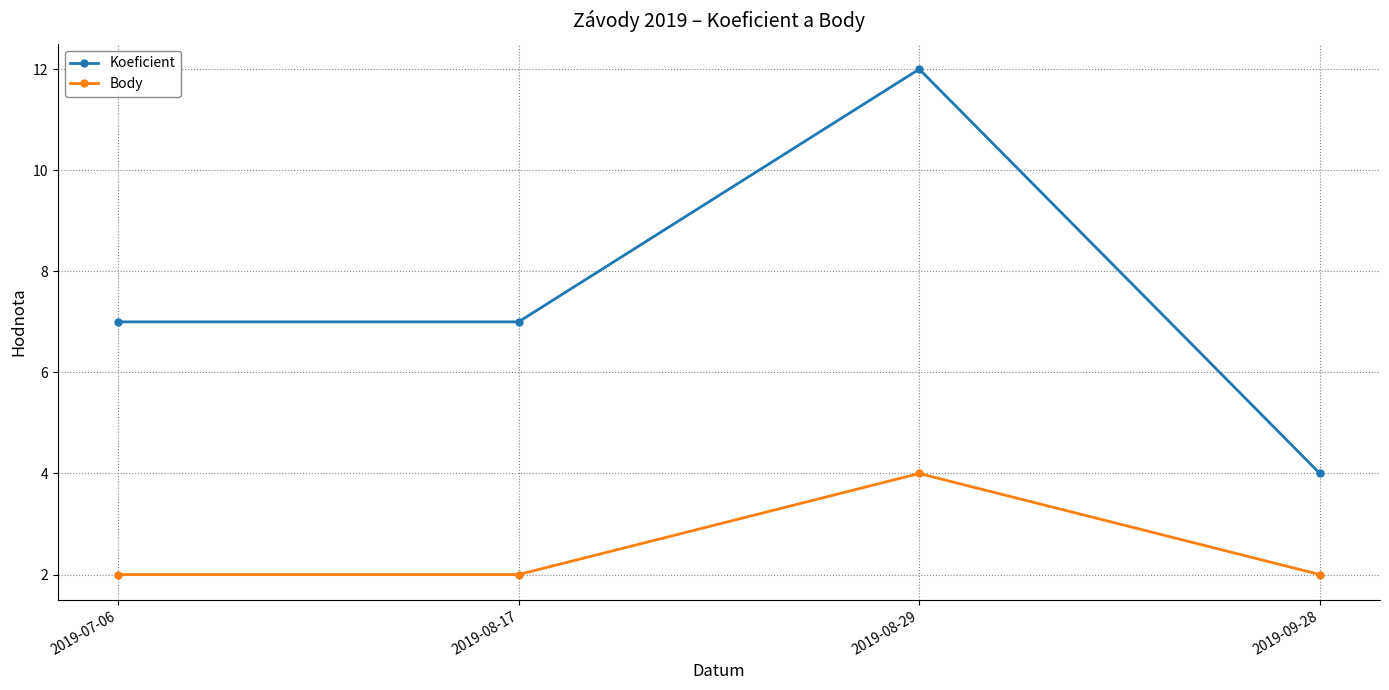

True or false: Body and Koeficient intersect in this chart.

False